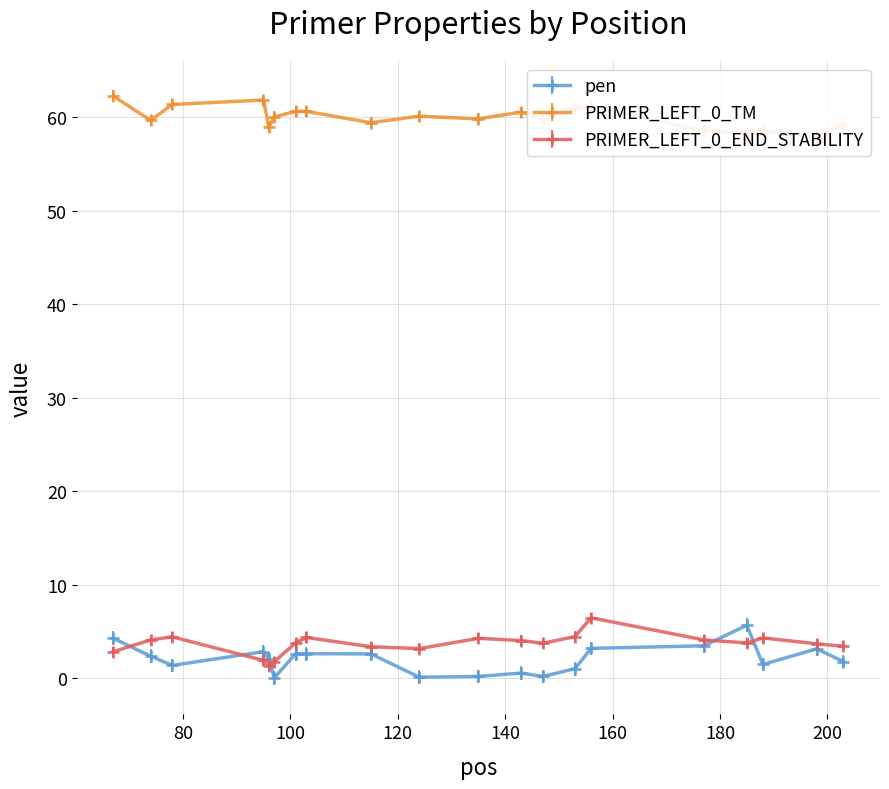

True or false: PRIMER_LEFT_0_TM and pen intersect in this chart.

False